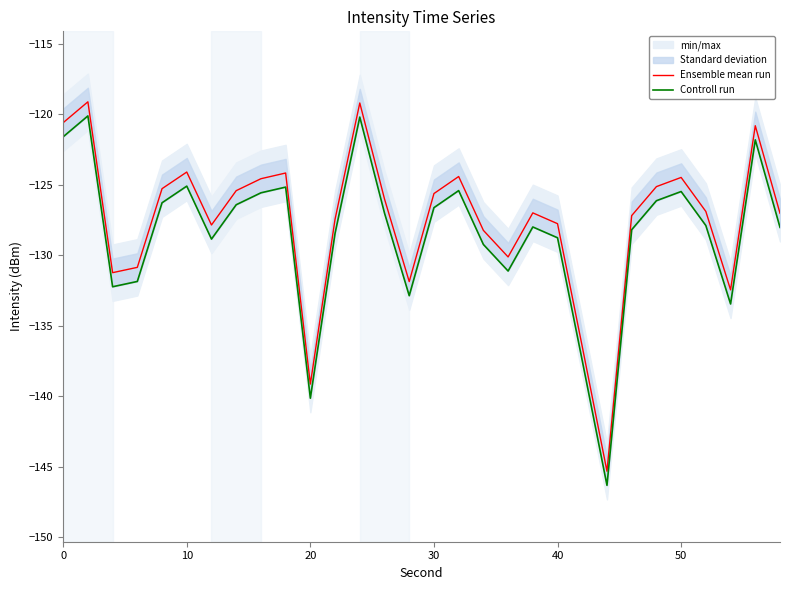

What is the maximum value for Ensemble mean run?

-119.1